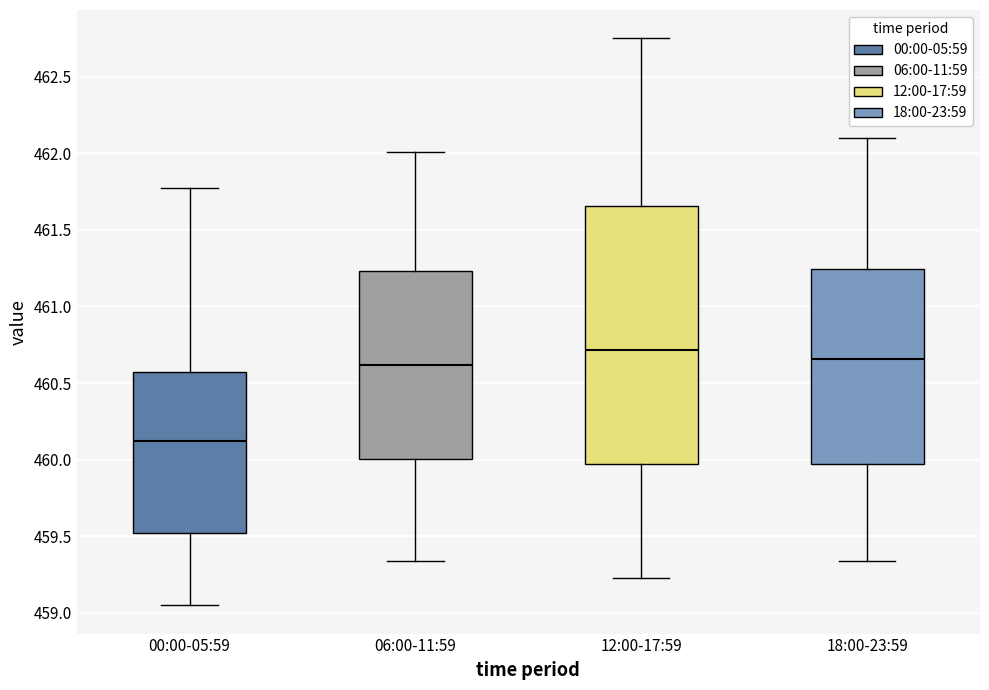

Which box's median line is the lowest?

00:00-05:59